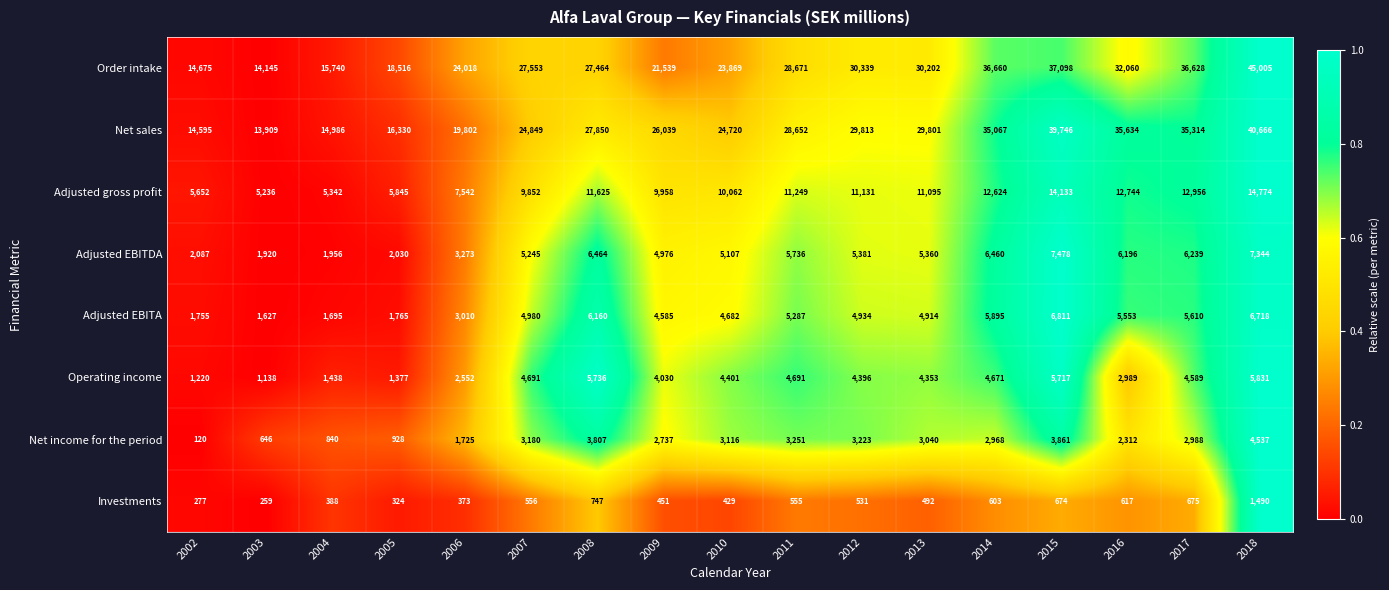

What is the difference between the highest and lowest values at 2014?

36057